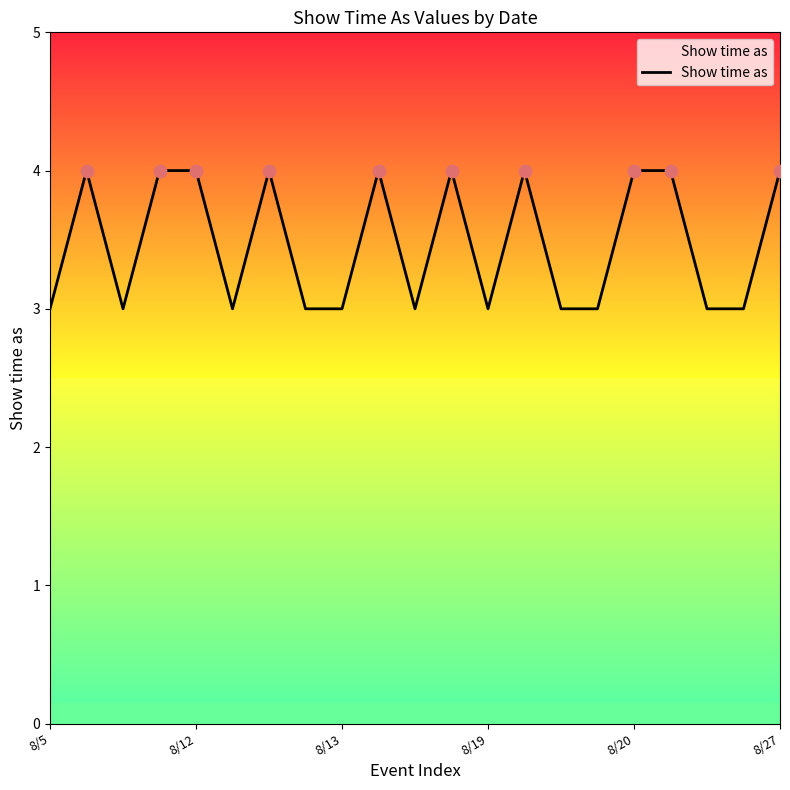

What is the smallest value displayed?

3